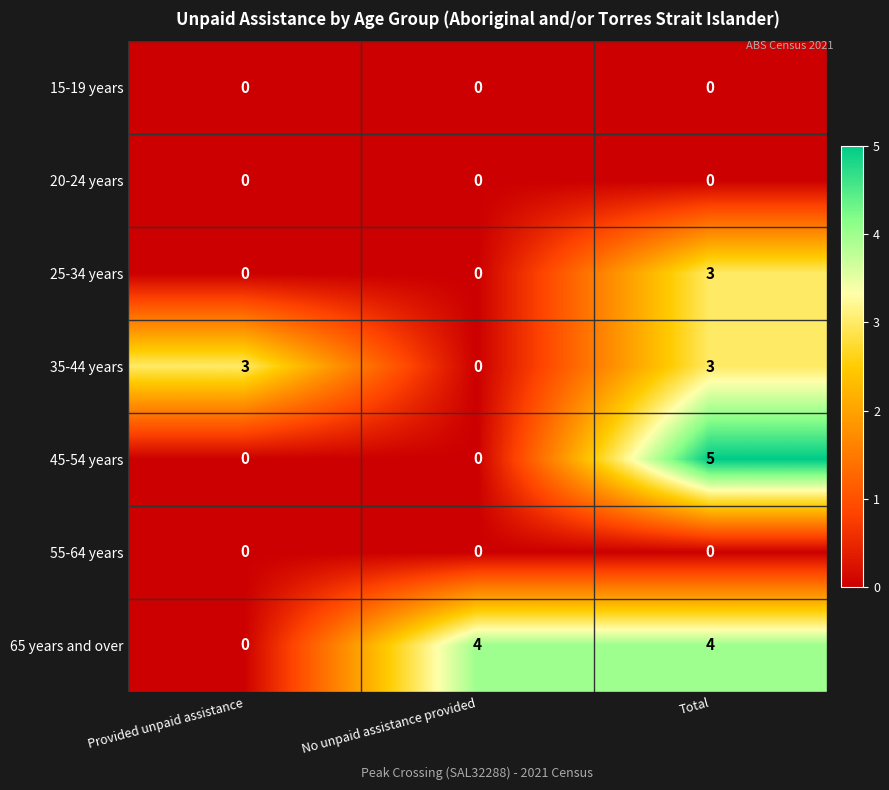

Which series has the largest total across all categories?

65 years and over